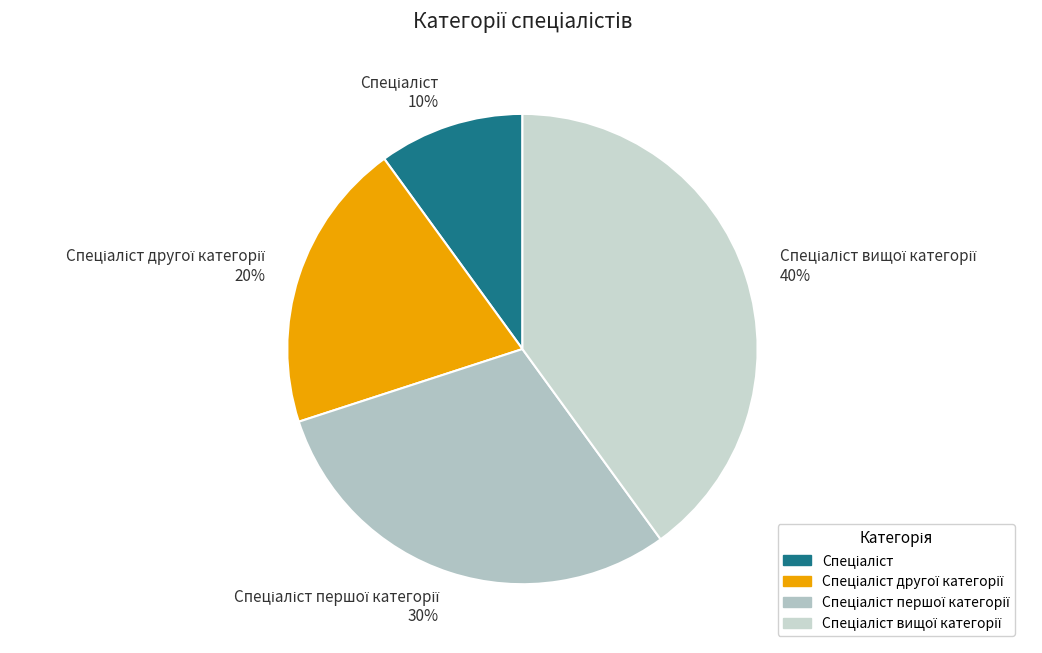

To the nearest percent, what is the average slice percentage?

25%